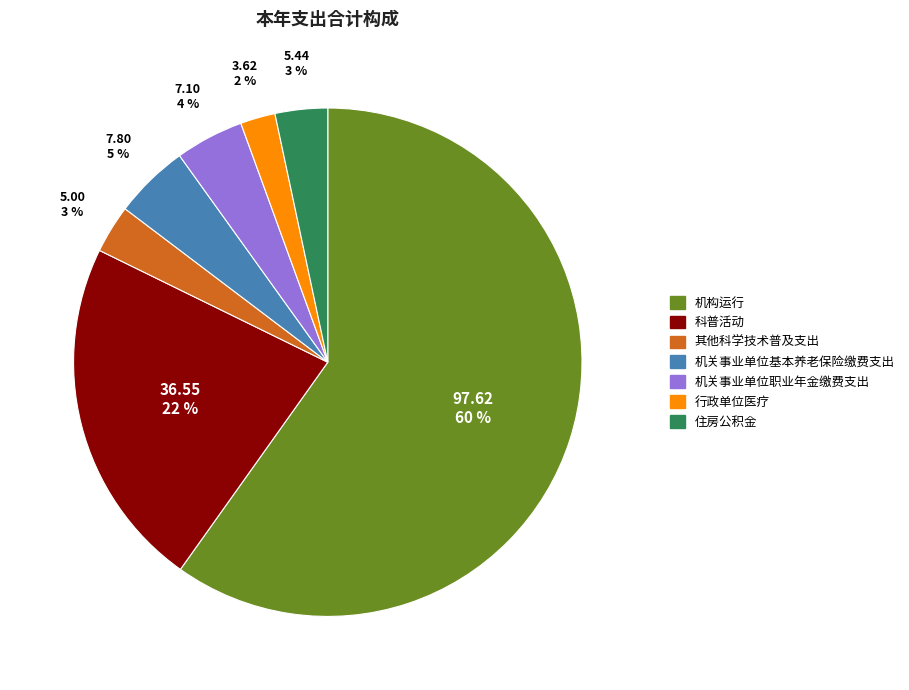

Which slice is the smallest?

行政单位医疗